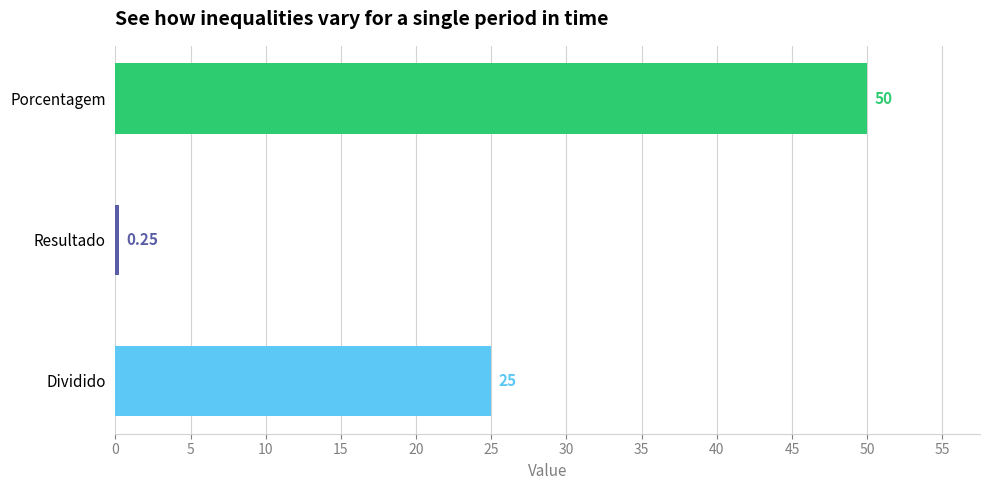

List the labels in order of value, largest first.

Porcentagem, Dividido, Resultado